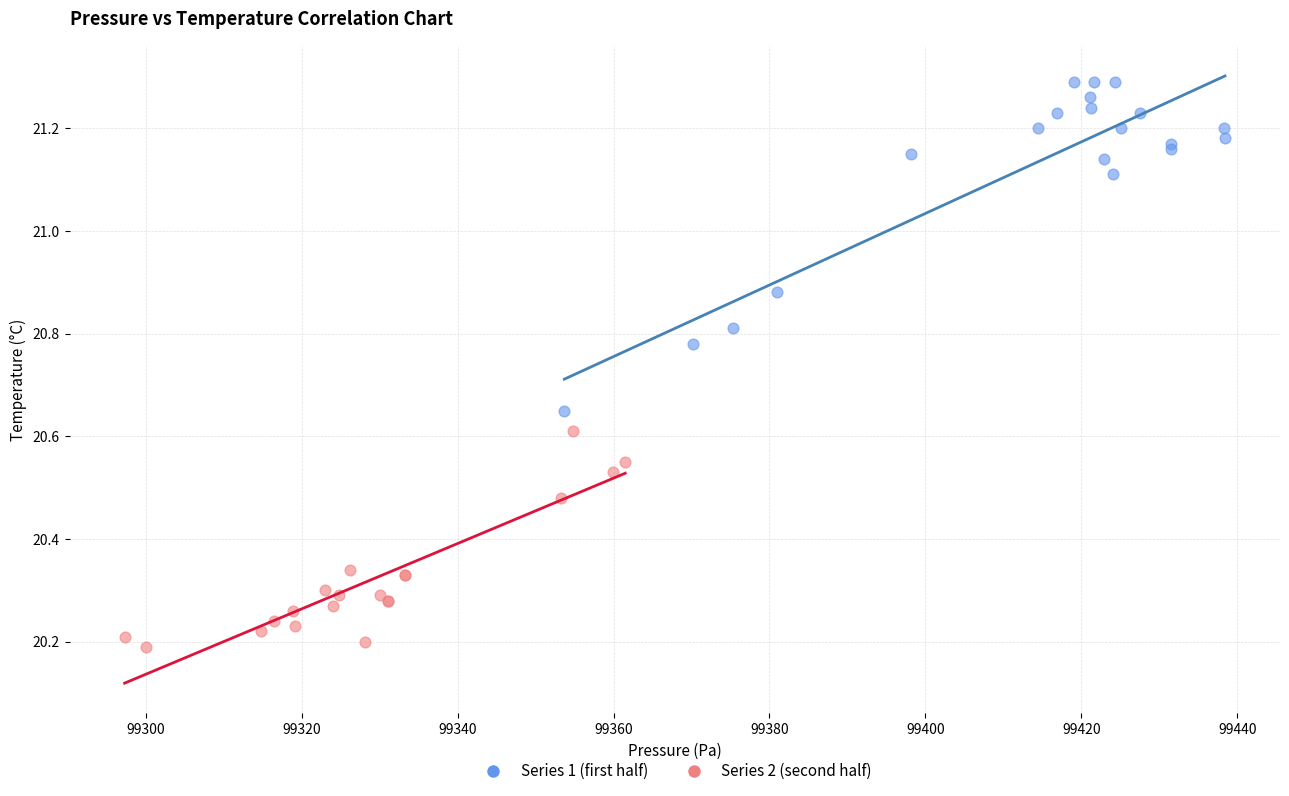

Which series has the largest Y range (max minus min)?

Series 1 (first half)